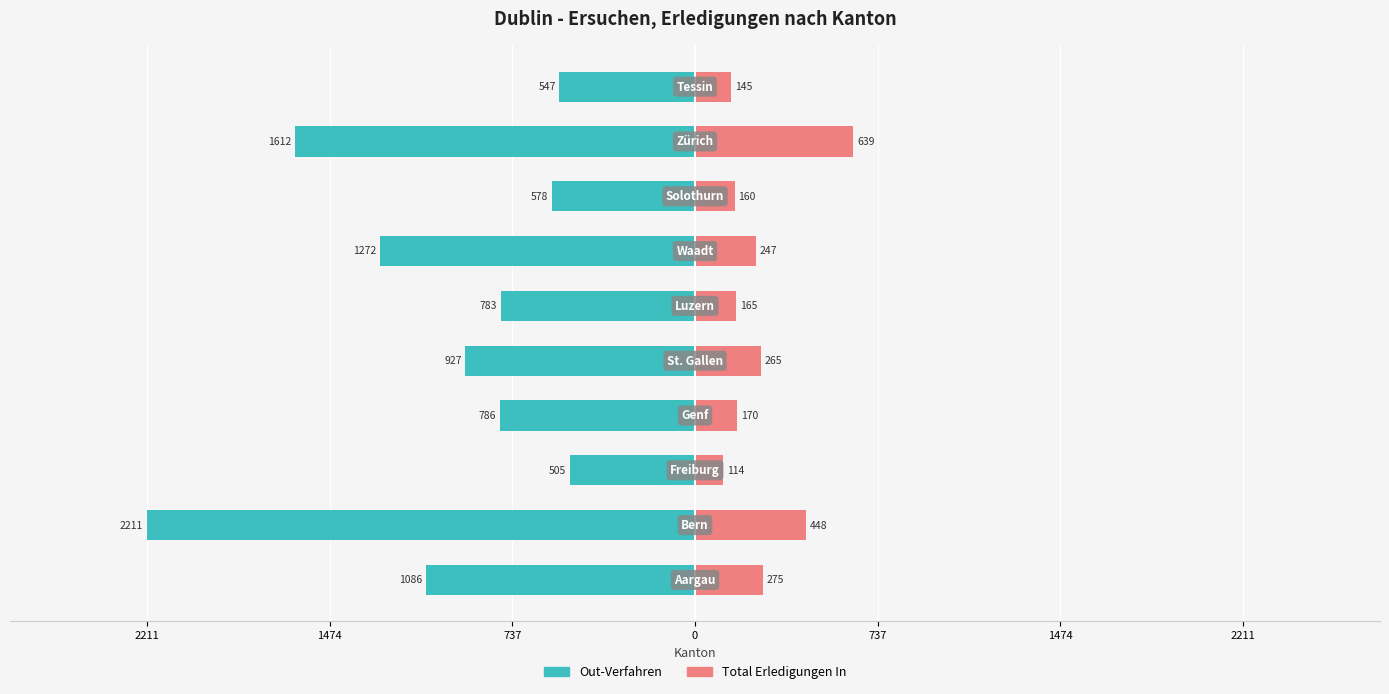

How many bars are there in total?

20